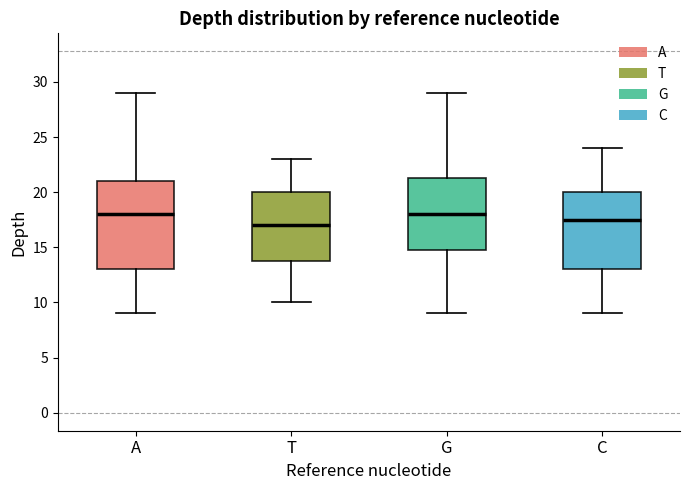

Reading left to right, transcribe this box plot: for each box, give where its median line is, the range the box spans, and where its two whiskers end, as read against the y-axis. The values are not printed on the chart, so give them approximately, as read against the axis.

A: median 18.0, box 13.0 to 21.0, whiskers 9.0 to 29.0
T: median 17.0, box 14.0 to 20.0, whiskers 10.0 to 23.0
G: median 18.0, box 15.0 to 21.5, whiskers 9.0 to 29.0
C: median 17.5, box 13.0 to 20.0, whiskers 9.0 to 24.0